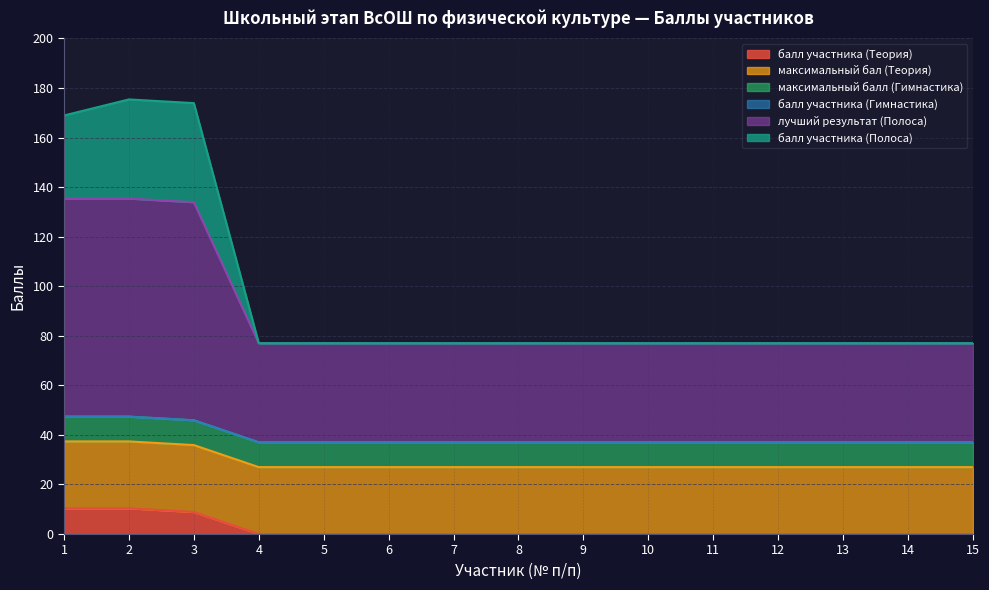

What is the total value across all series at 15?

77.0